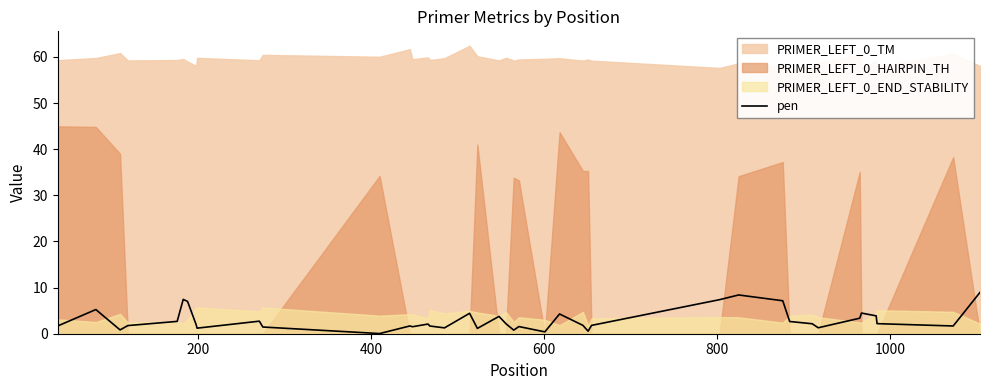

How many interior local valleys (lower than both neighbors) does the data have?

11